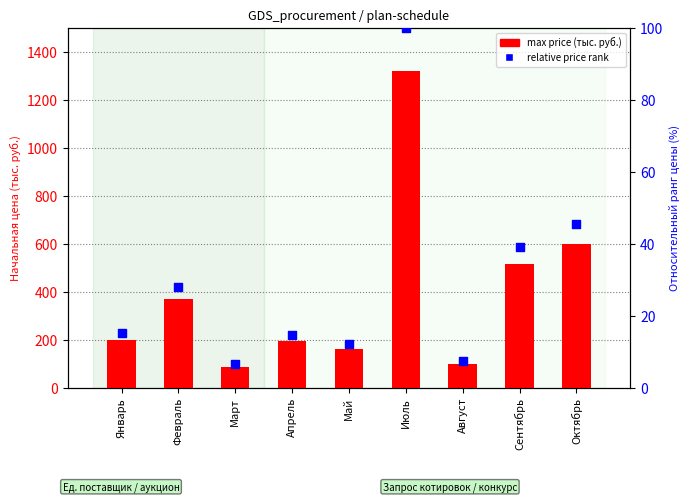

Which series reaches the maximum Y coordinate?

max price (thousand rub)